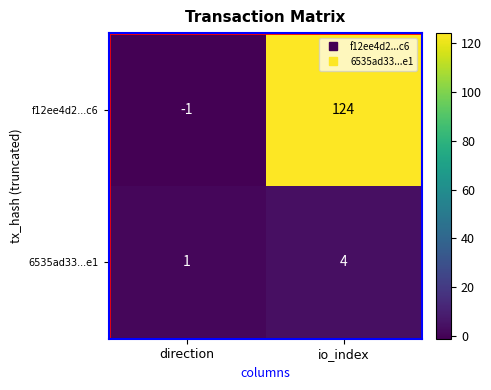

What is the sum of all 6535ad33...e1 values?

5